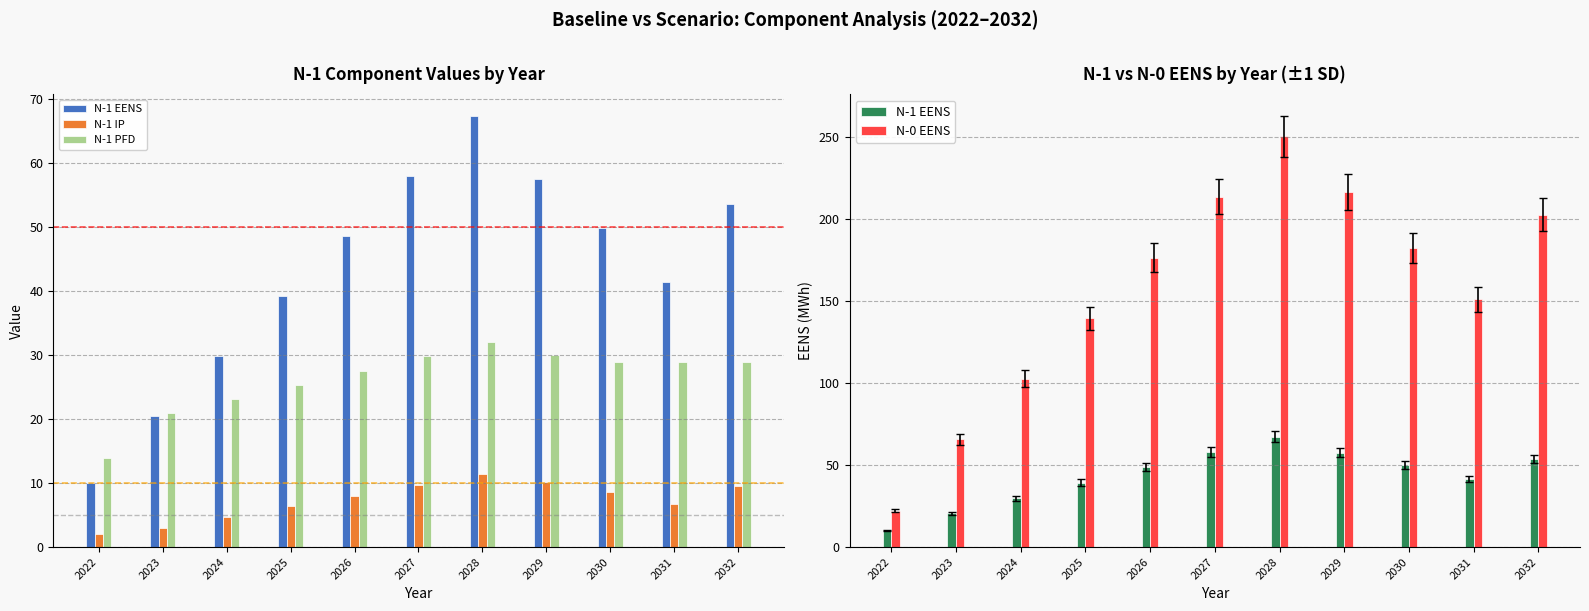

How many groups of bars are there?

11